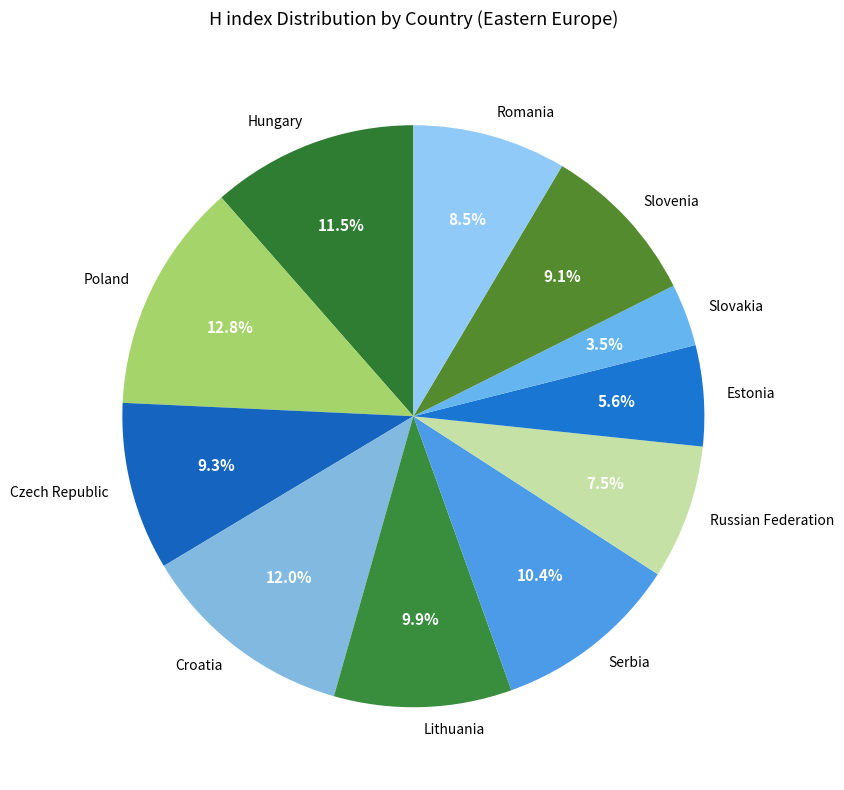

Does Czech Republic account for over 50% of the chart?

No